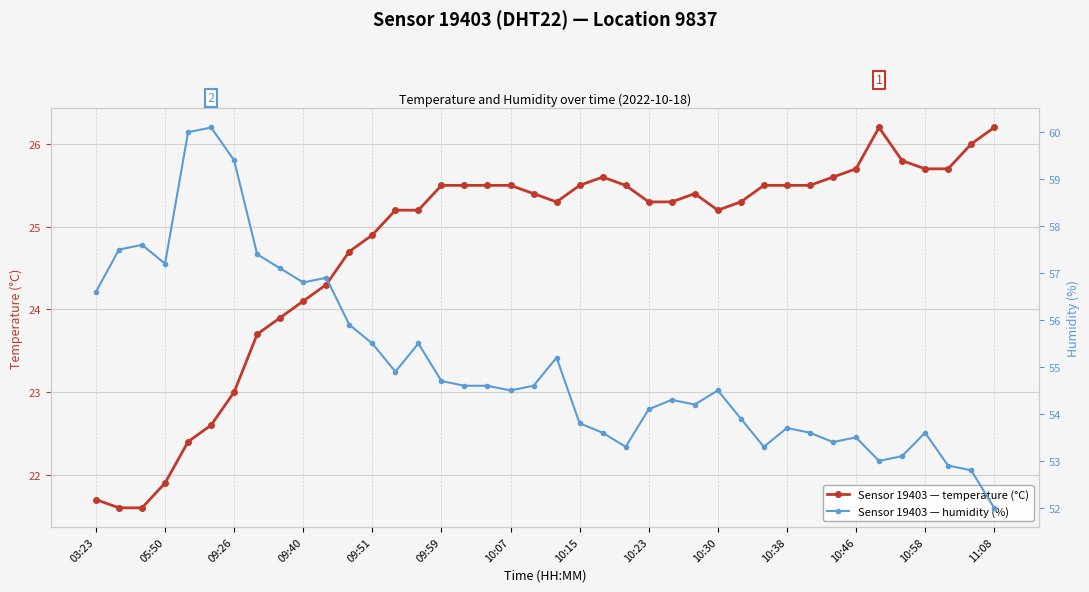

Which series changed the most between 03:23 and 22?

temperature